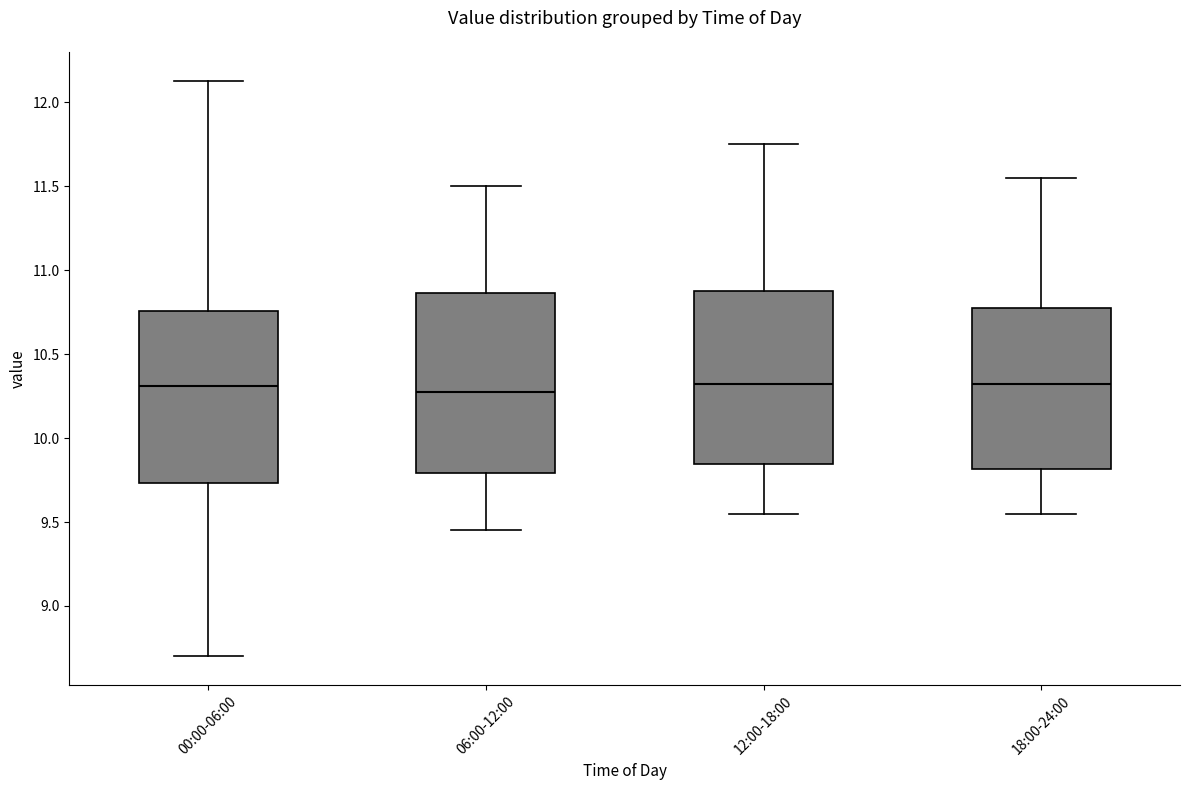

Where does the lower whisker of the box for 18:00-24:00 end on the y-axis? The values are not printed on the chart, so give them approximately, as read against the axis.

9.55